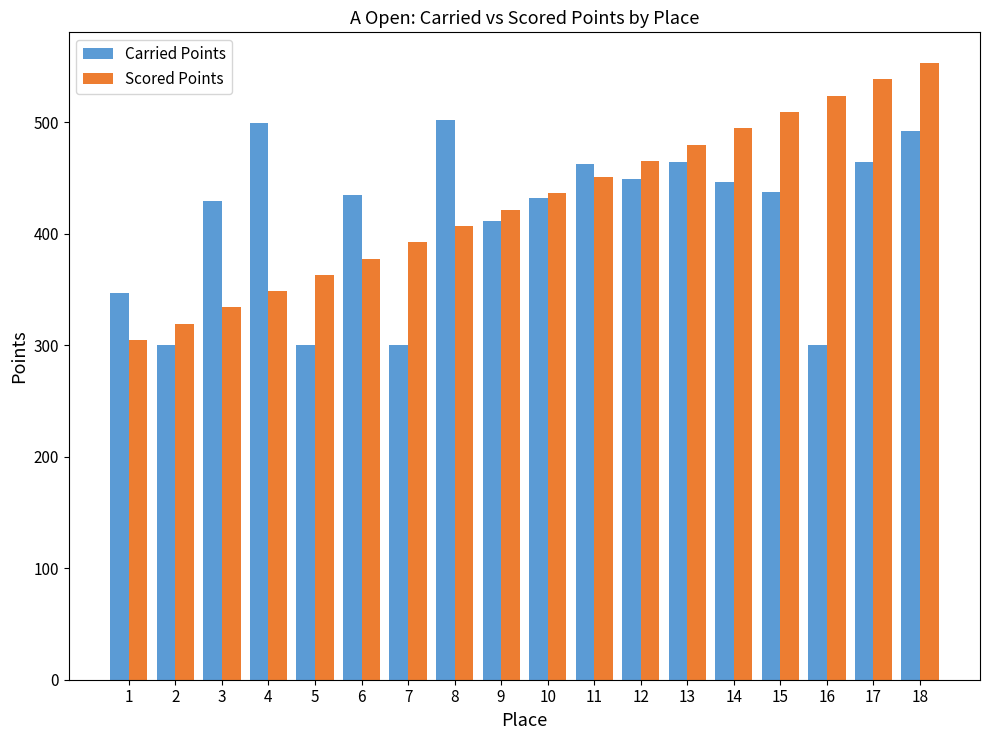

Are the bars horizontal?

No